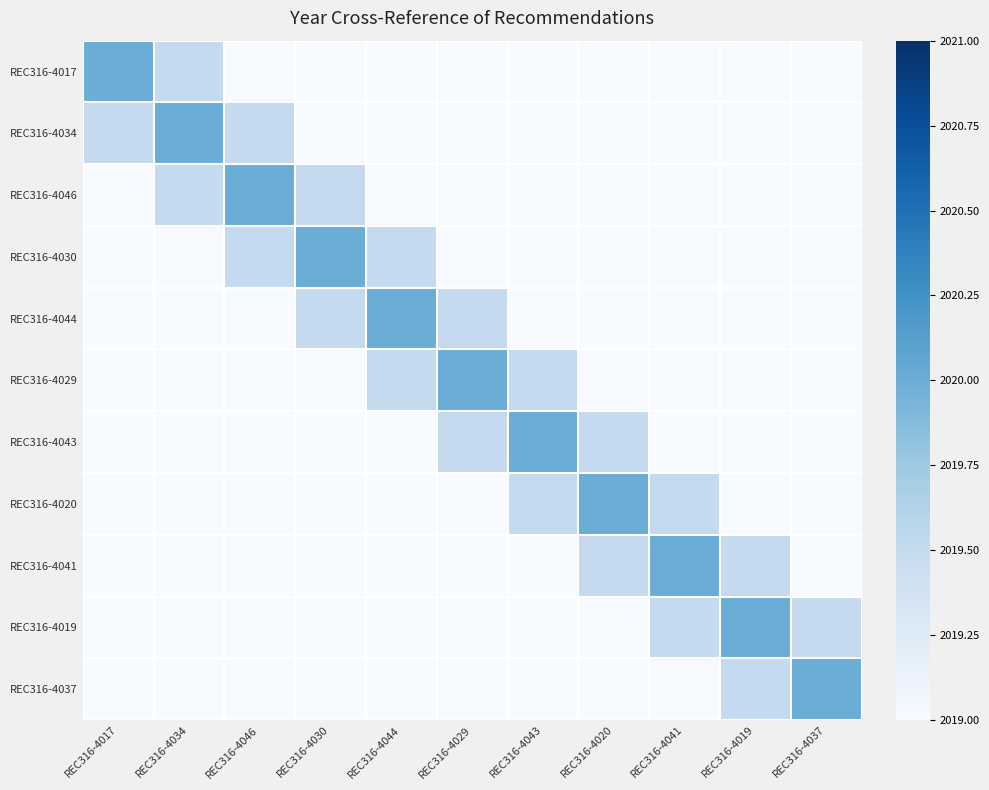

At REC316-4019, list the series in order from smallest to largest.

REC316-4017, REC316-4034, REC316-4046, REC316-4030, REC316-4044, REC316-4029, REC316-4043, REC316-4020, REC316-4041, REC316-4037, REC316-4019